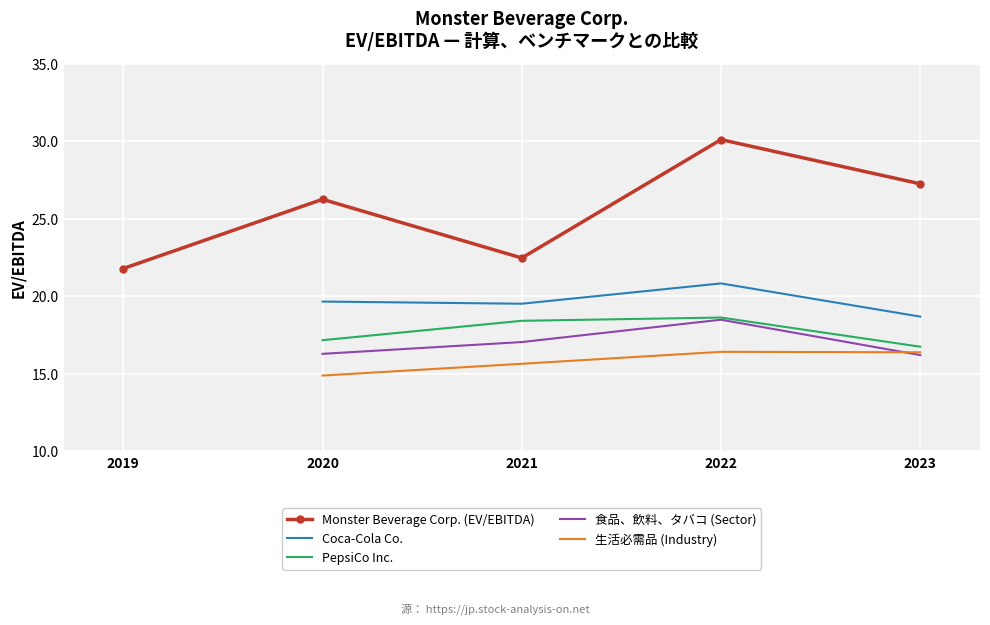

True or false: 食品、飲料、タバコ (Sector) has a value of 11.2 at 2021-12-31.

False